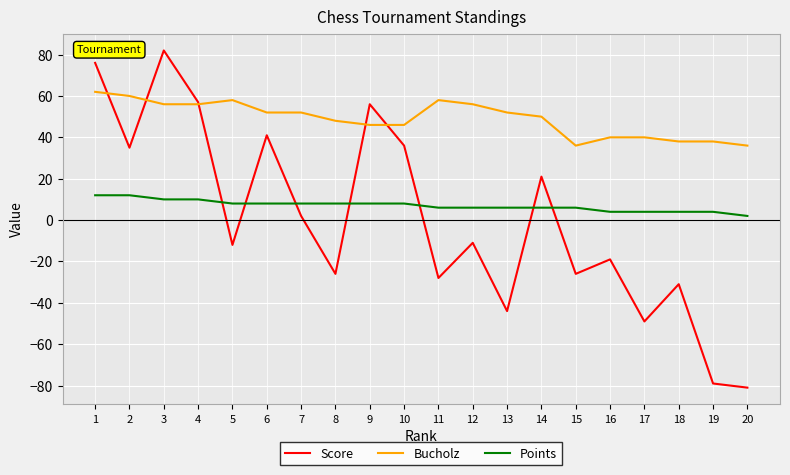

Which series has the largest total across all categories?

Bucholz